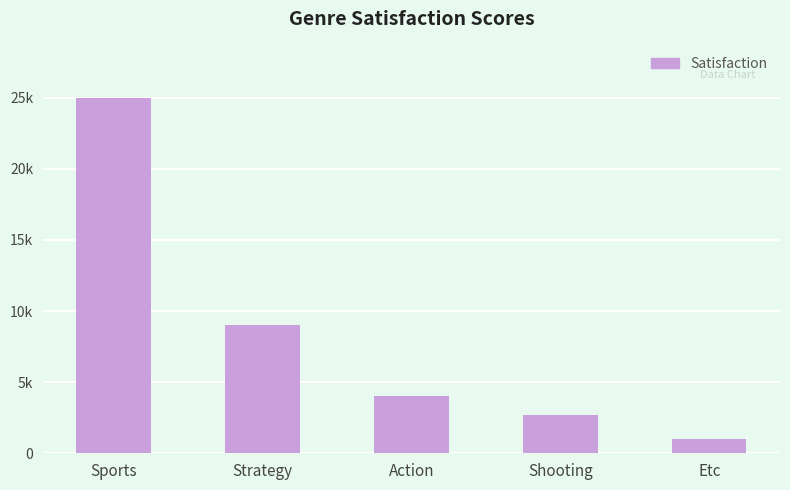

What is the difference between the values at Shooting and Sports?

22300